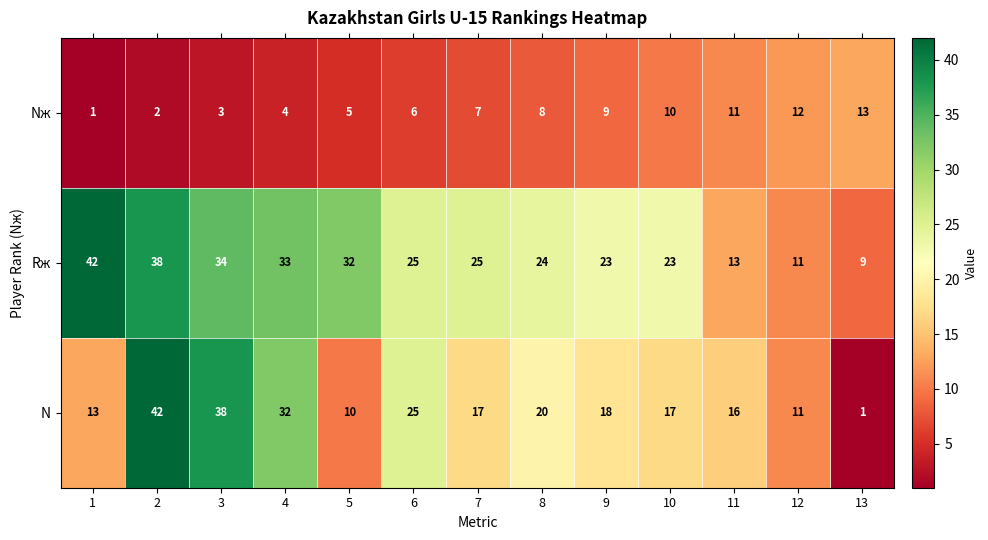

Between 9 and 12, which series saw the biggest shift?

Rж